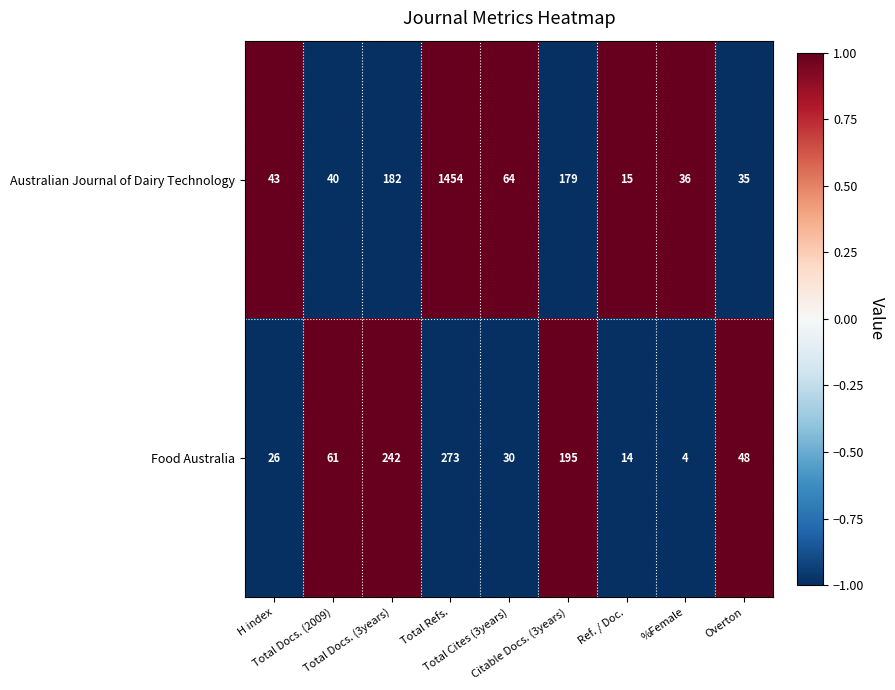

What is the minimum value for Food Australia?

4